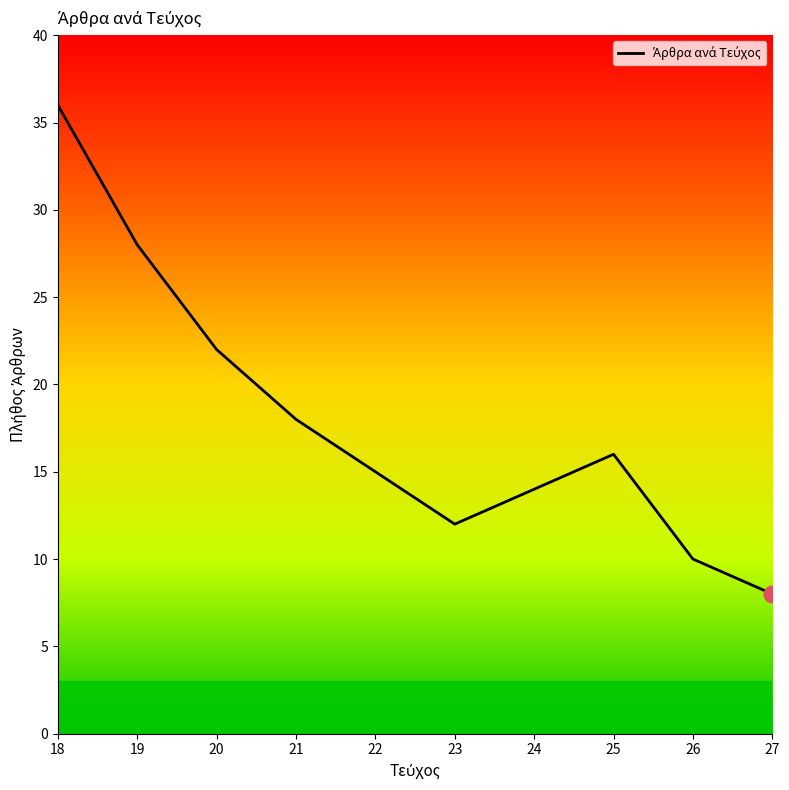

At which category does the chart reach its minimum across all series?

27